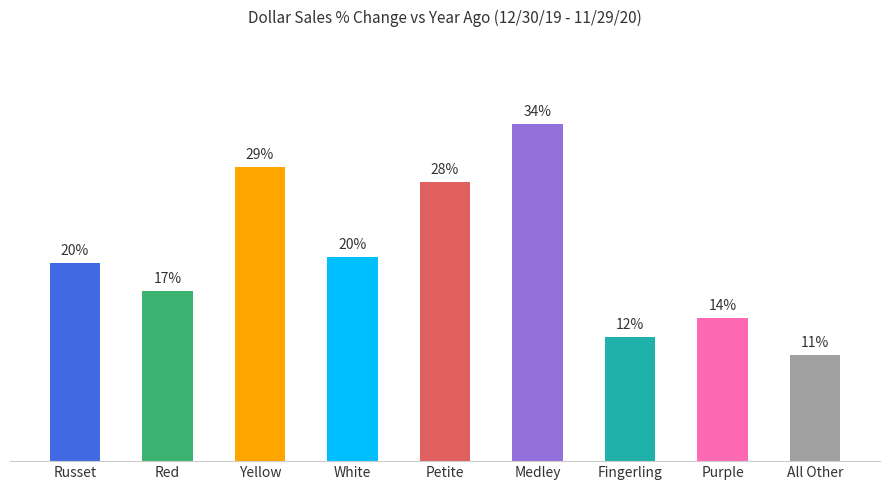

What is the difference between the second highest and minimum values?

0.2